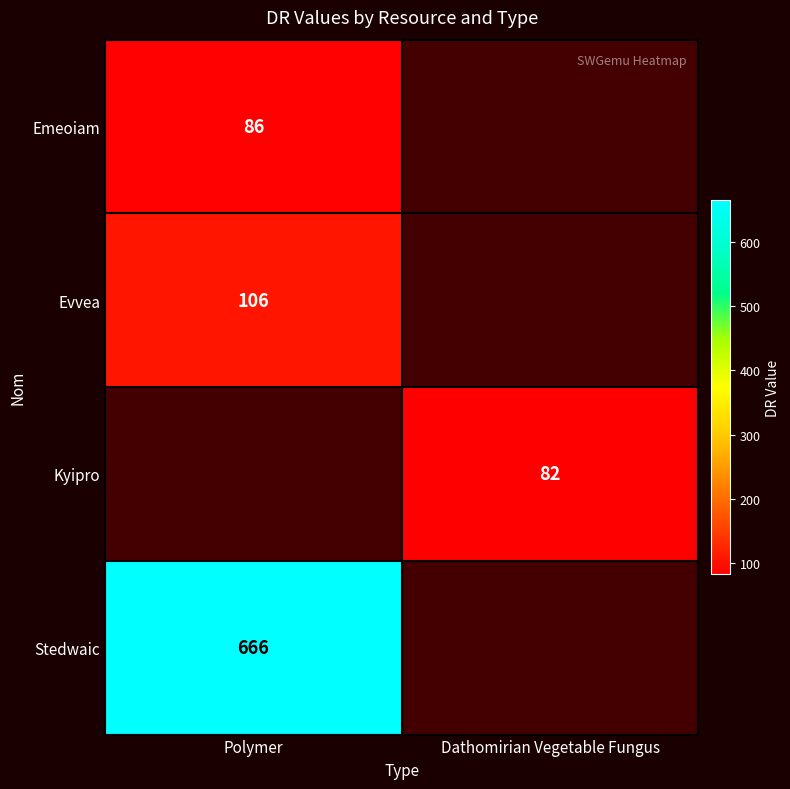

Is it true that Emeoiam equals 117 at Polymer?

False